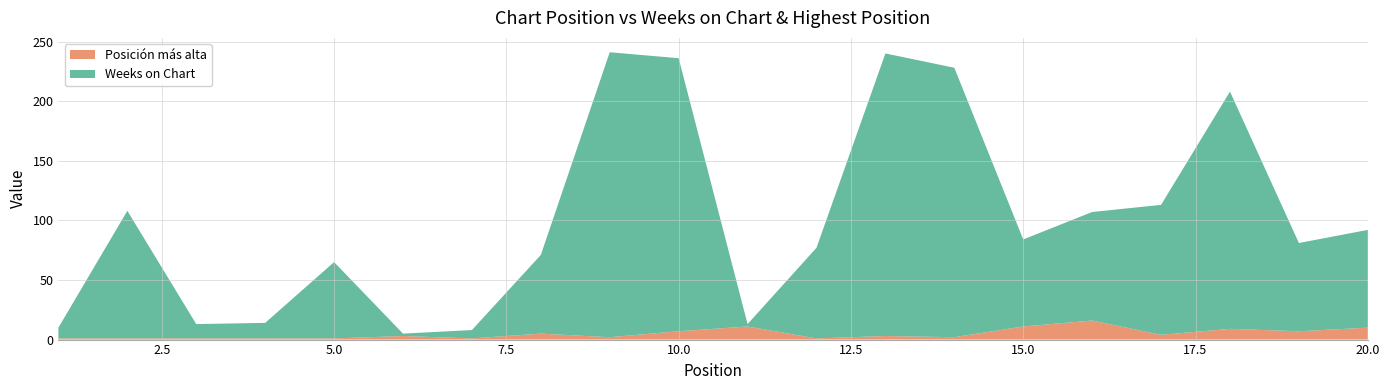

Reading left to right, transcribe all the data shown in this chart.

Weeks on Chart: 9	107	12	13	64	2	7	66	239	229	2	76	237	226	73	91	109	199	74	82
Posición más alta: 1	1	1	1	1	3	1	5	2	7	11	1	3	2	11	16	4	9	7	10